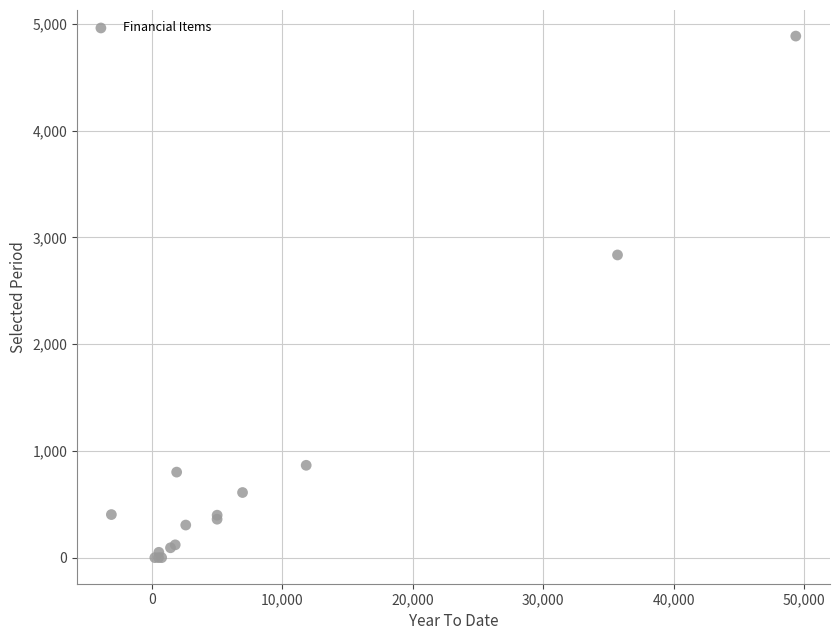

What Y value in the scatter plot is closest to 2442?

2835.0